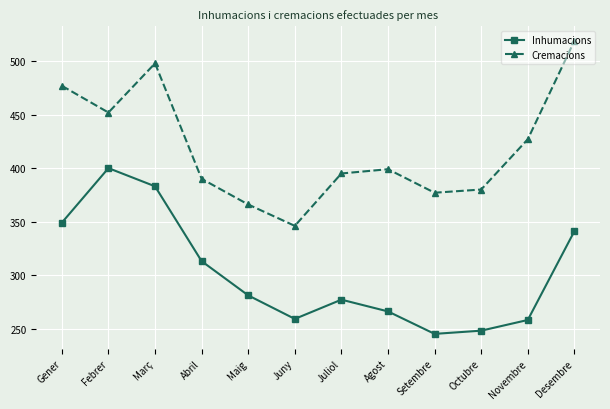

At which label is Cremacions closest to 432?

Novembre